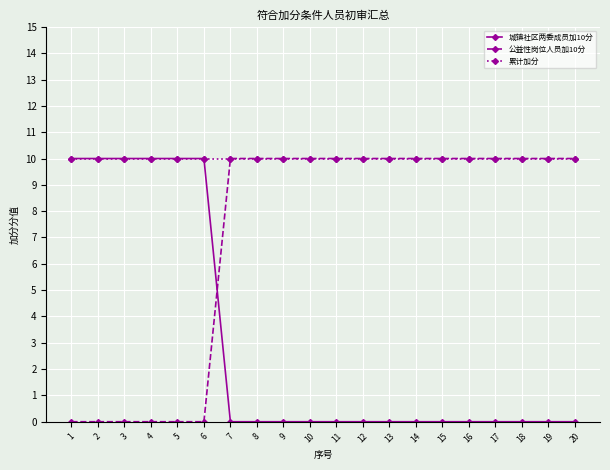

Rank the series by their average value, from lowest to highest.

城镇社区两委成员加10分, 公益性岗位人员加10分, 累计加分